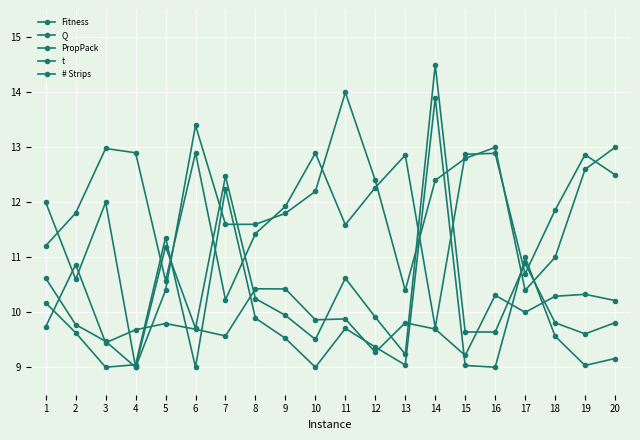

How many categories are shown in the chart?

20